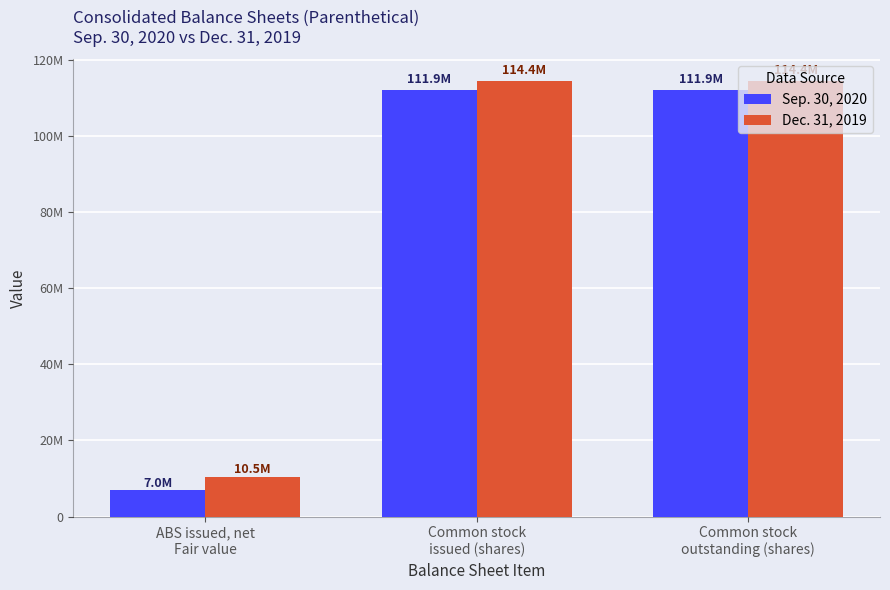

At ABS issued, net
Fair value, list the series in order from largest to smallest.

Dec. 31, 2019, Sep. 30, 2020